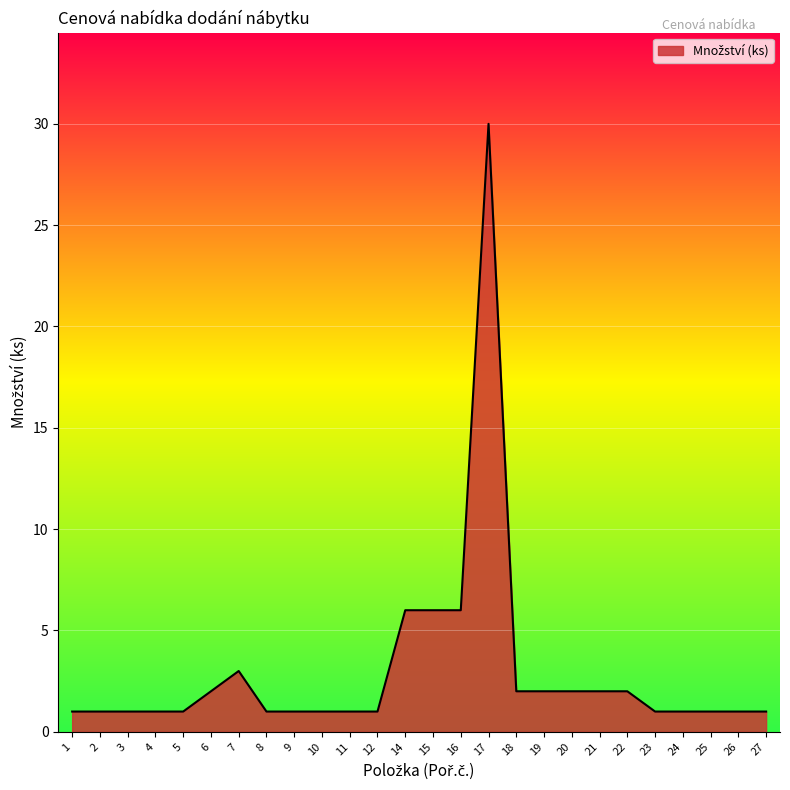

True or false: the data has more than 0 interior local peaks.

True